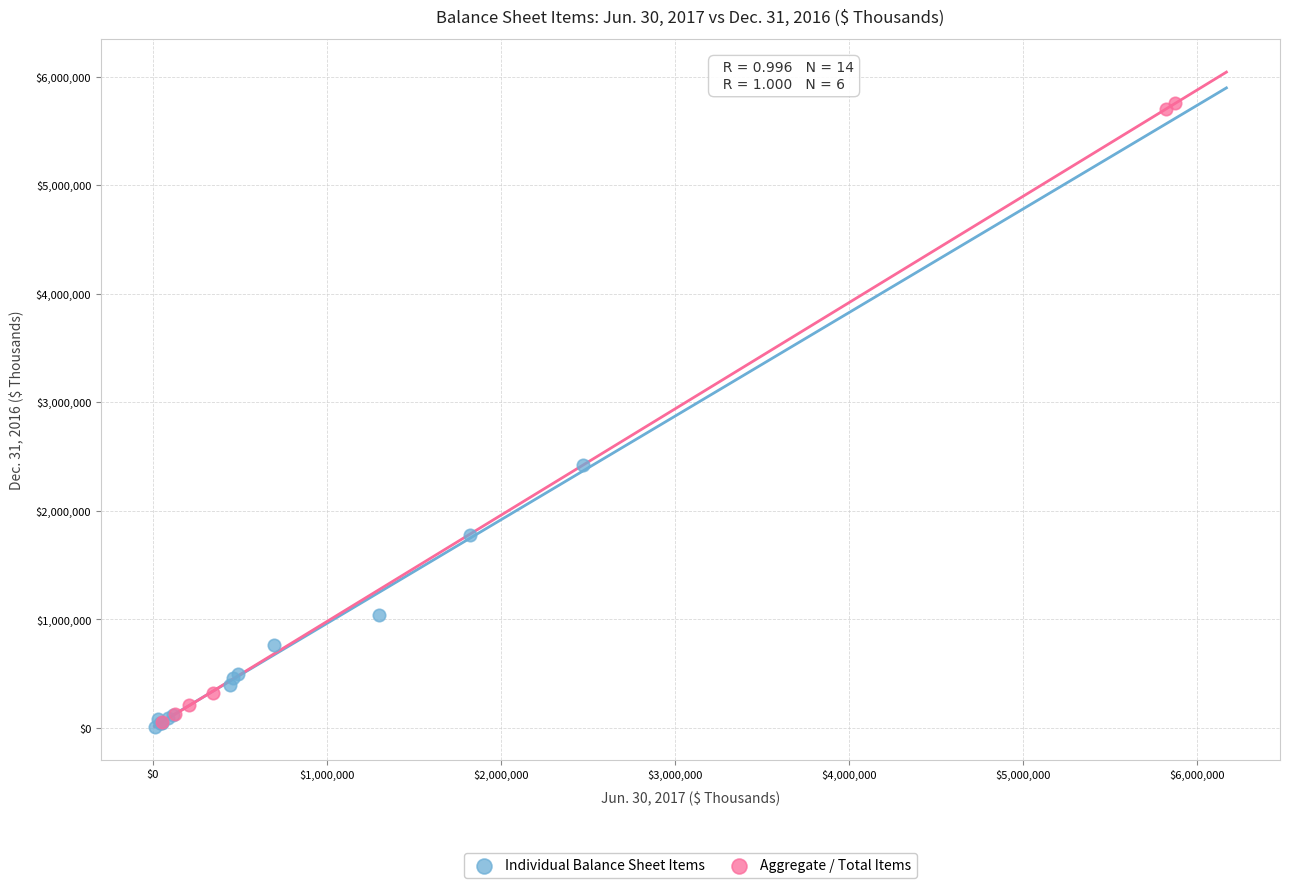

Which series has the widest spread of Y values?

Aggregate / Total Items